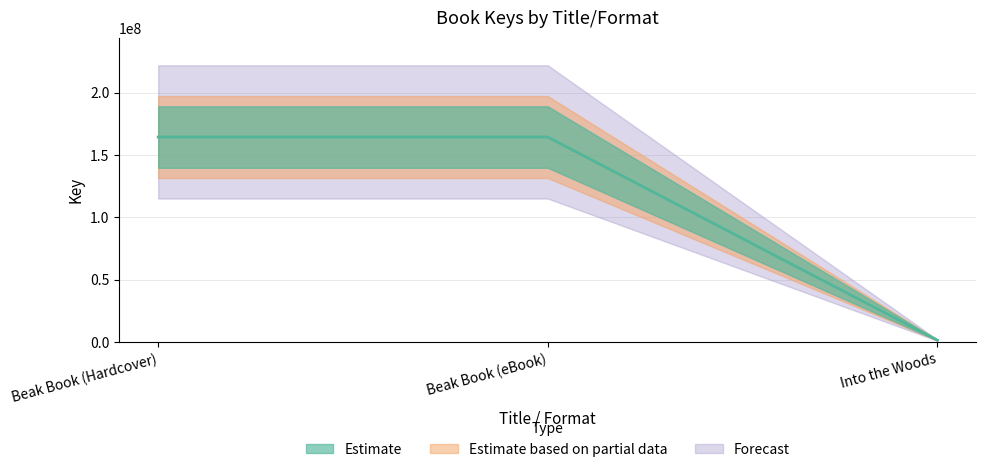

Is this an area chart (filled region under the line)?

No